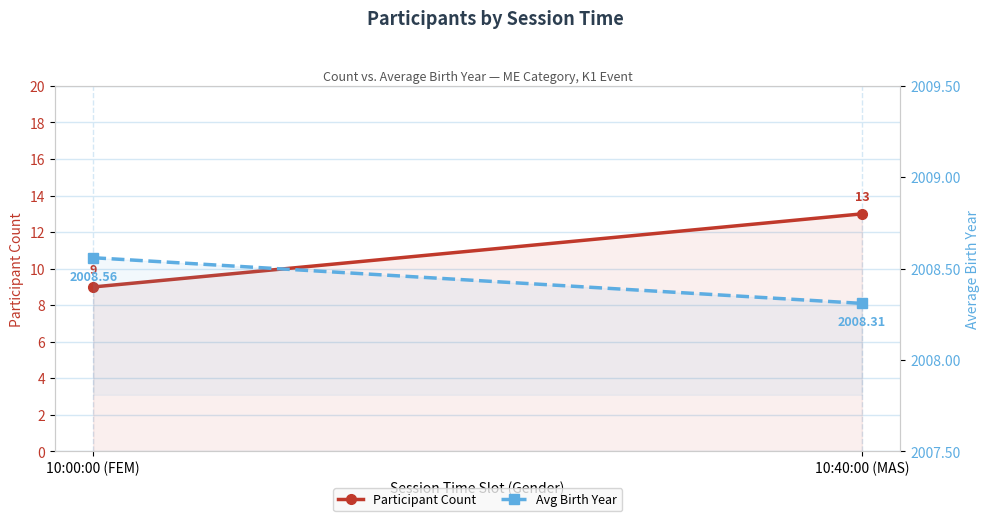

At 10:00:00 (FEM), list the series in order from smallest to largest.

Participant Count, Avg Birth Year